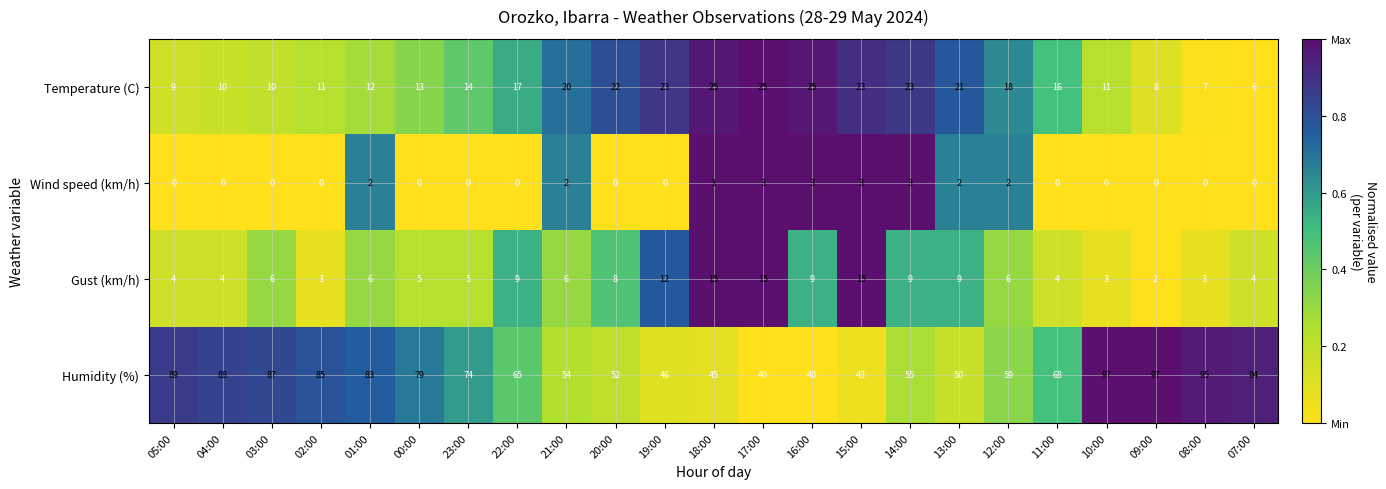

How many categories are shown in the chart?

23